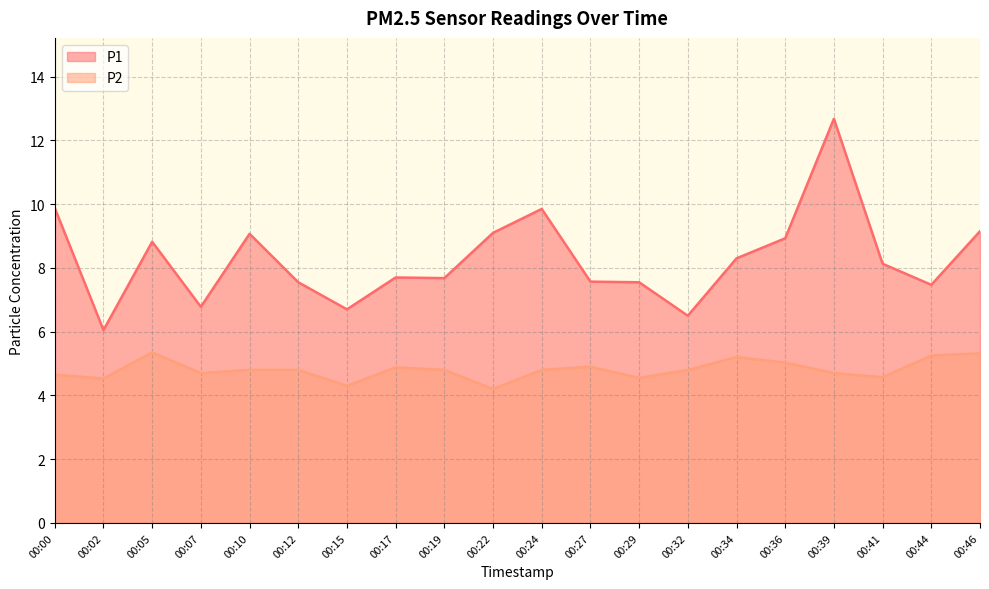

The P2 series shows 4.8 at 00:32. True or false?

True